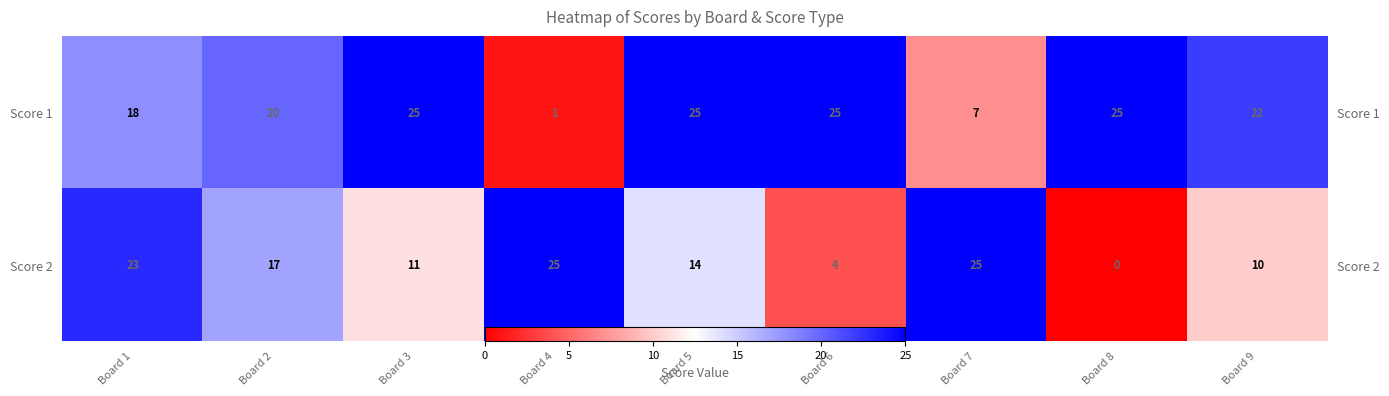

At which label does Score 1 first exceed 22?

Board 3